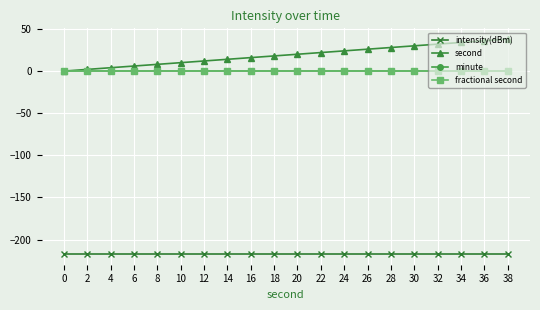

What is the total value across all series at 0?

-217.1